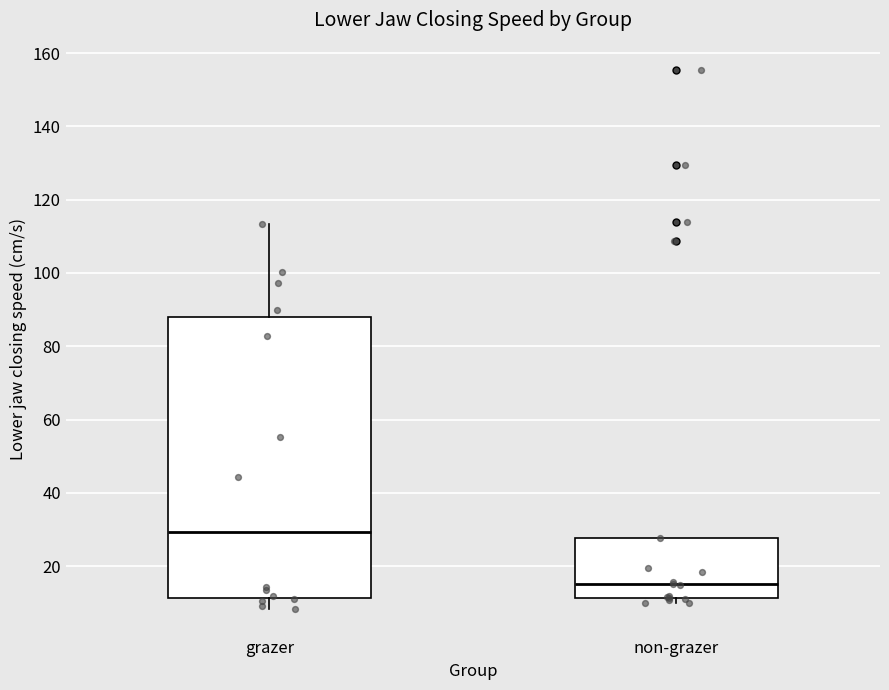

Which box has the highest median line?

grazer